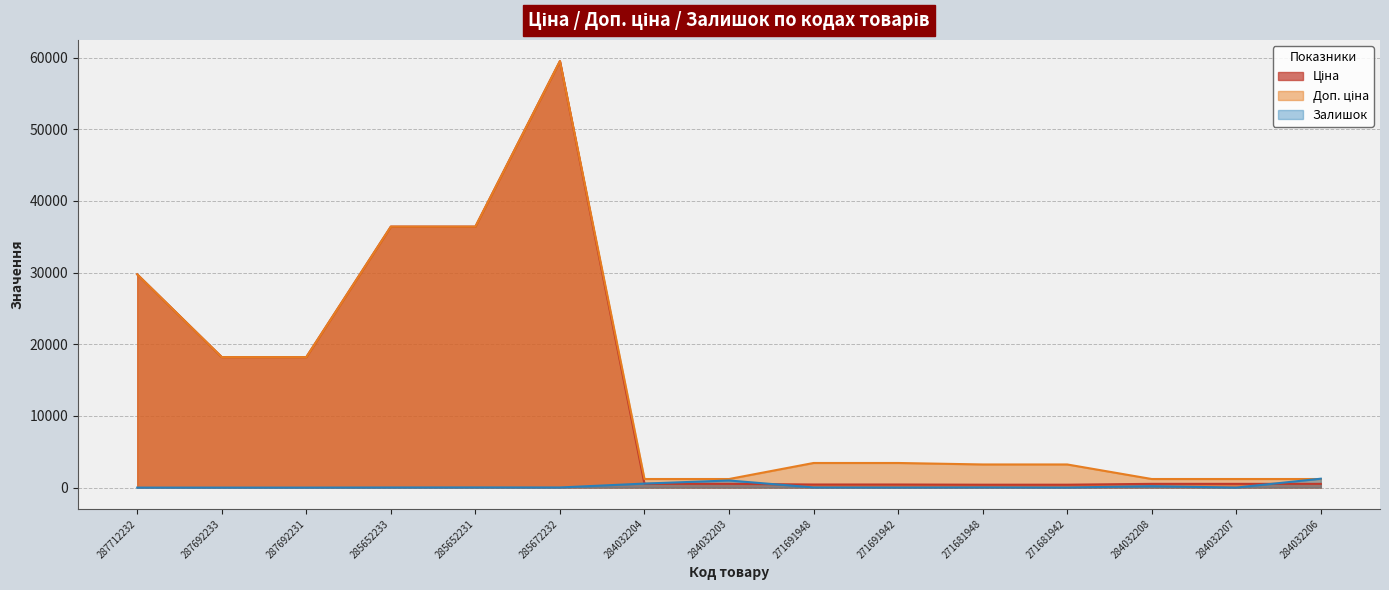

How many data points does each series have?

15